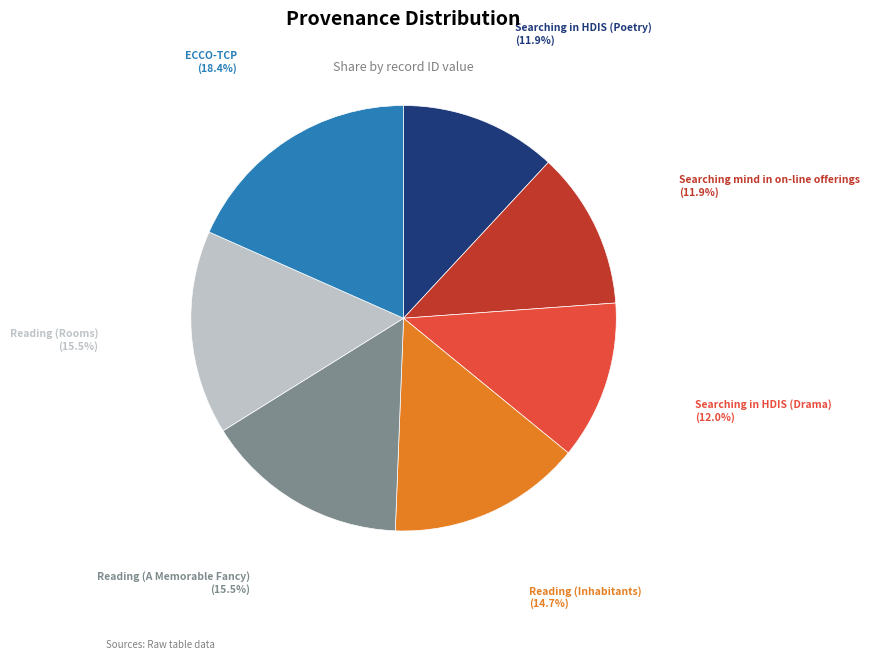

What is the ratio of the value at Searching in HDIS (Drama) to the value at Reading (Inhabitants)?

0.8